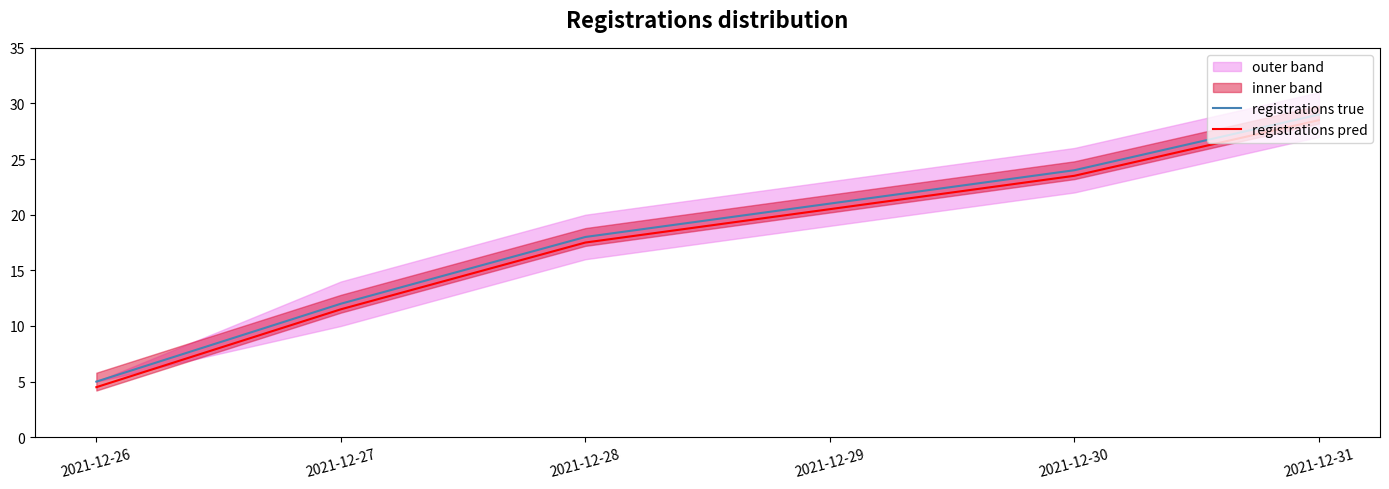

True or false: registrations pred and registrations true intersect in this chart.

False